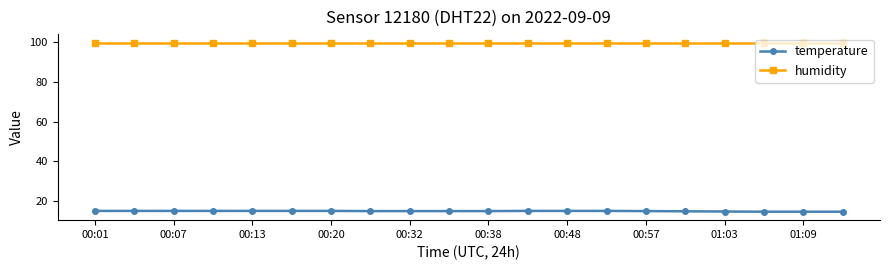

What is the maximum value shown in the chart?

99.9